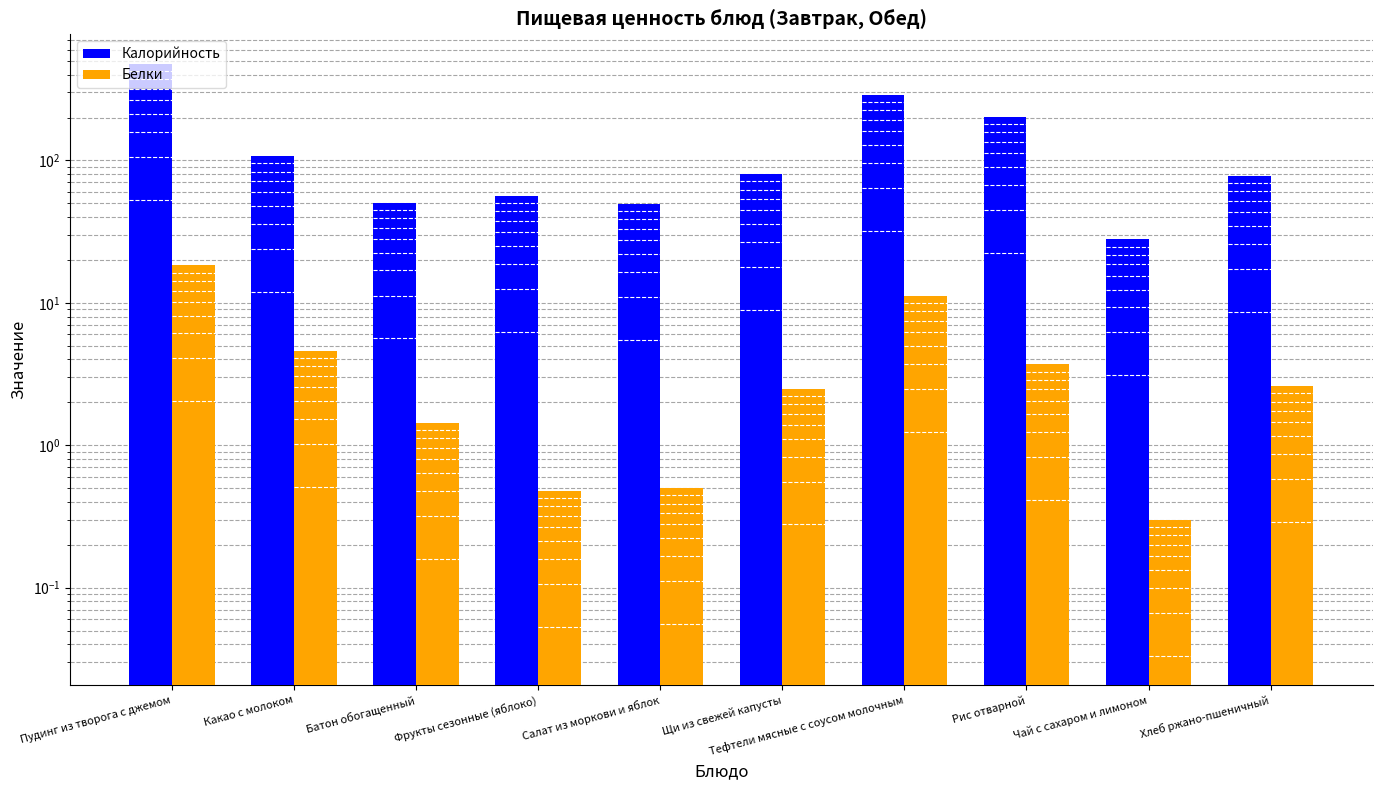

How many data points in Калорийность are less than 80?

5